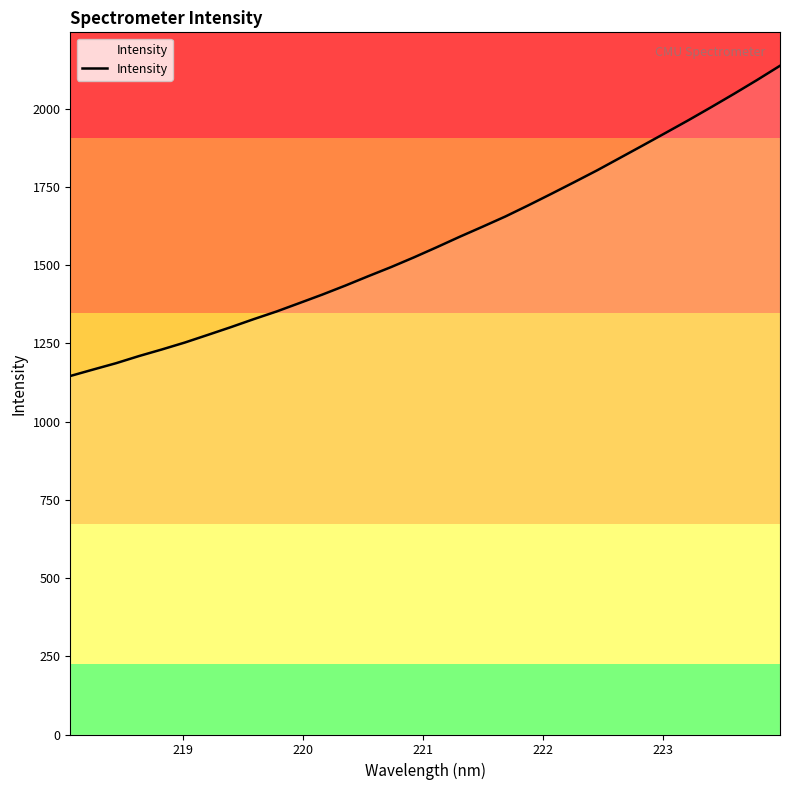

What is the greatest value displayed?

2137.3